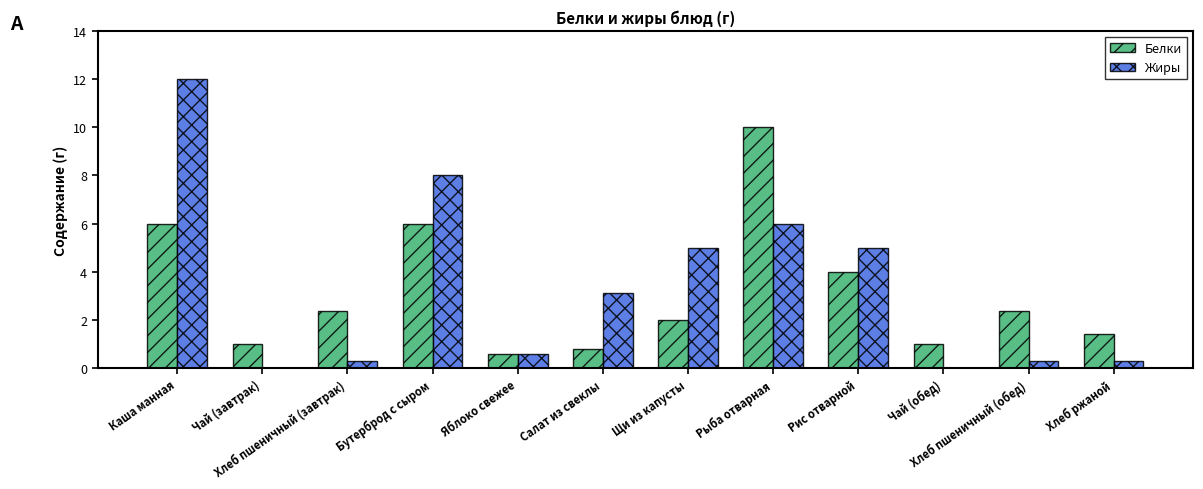

Which category has the highest value across all series?

Каша манная